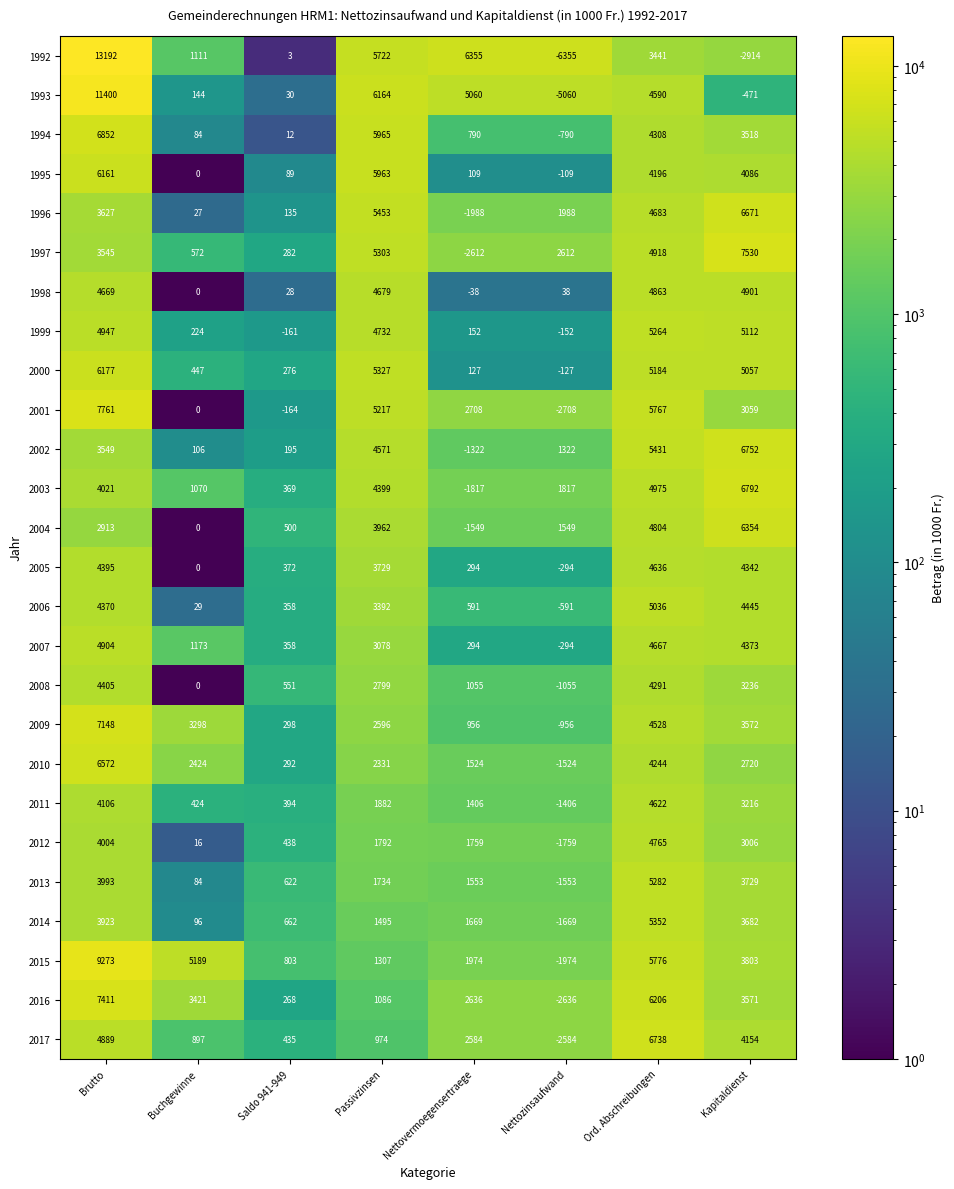

True or false: 2015 has a value of 417 at Saldo 941-949.

False